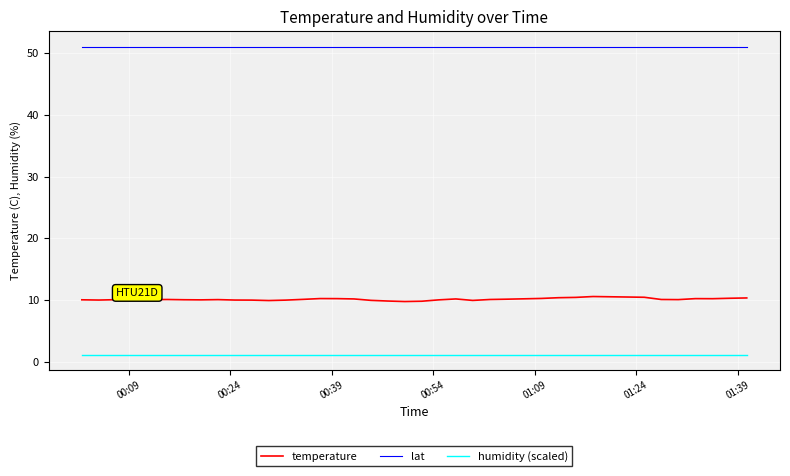

Which series has the largest total across all categories?

lat